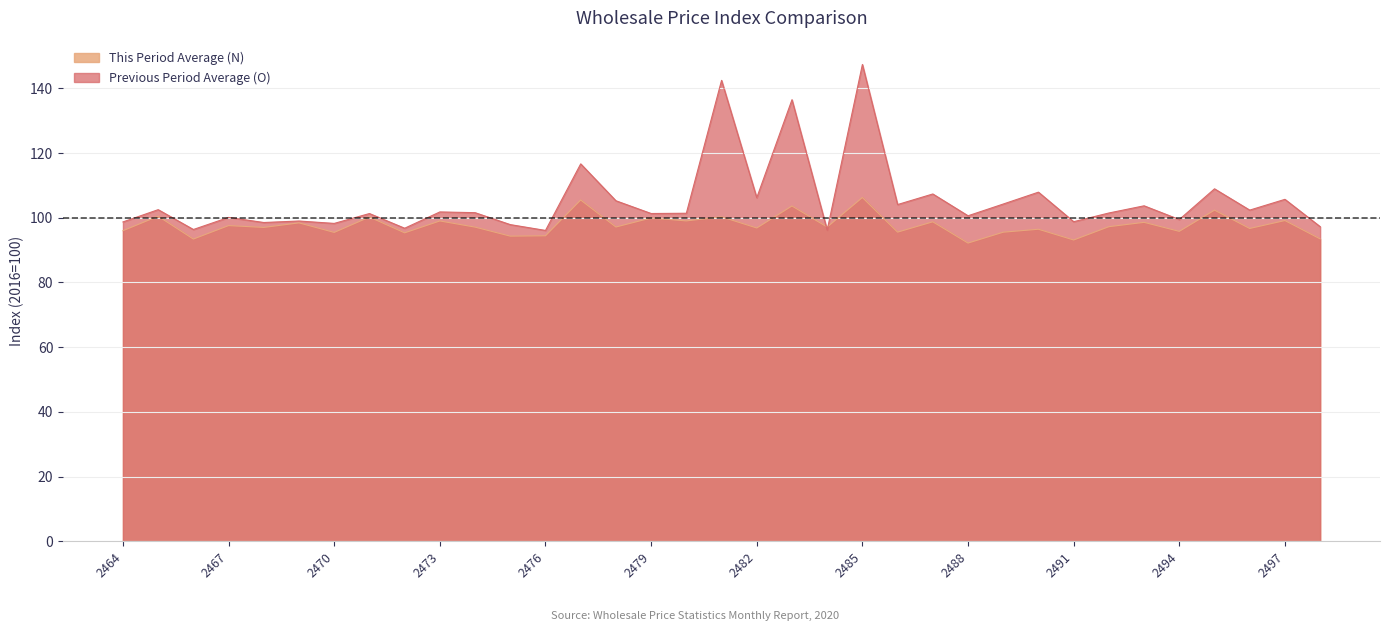

Count the number of categories in the chart.

35